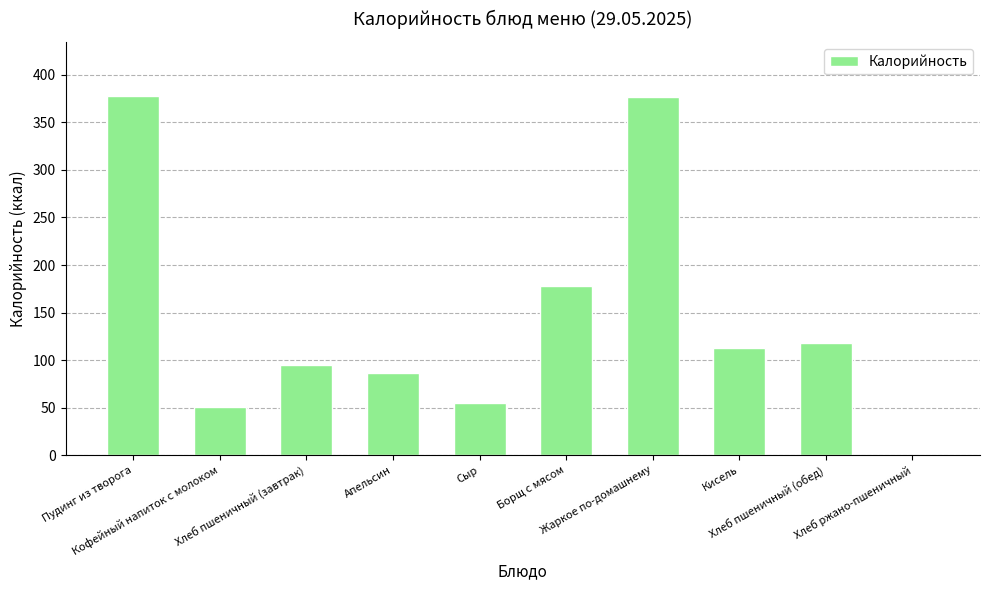

The value at Жаркое по-домашнему is 203. True or false?

False